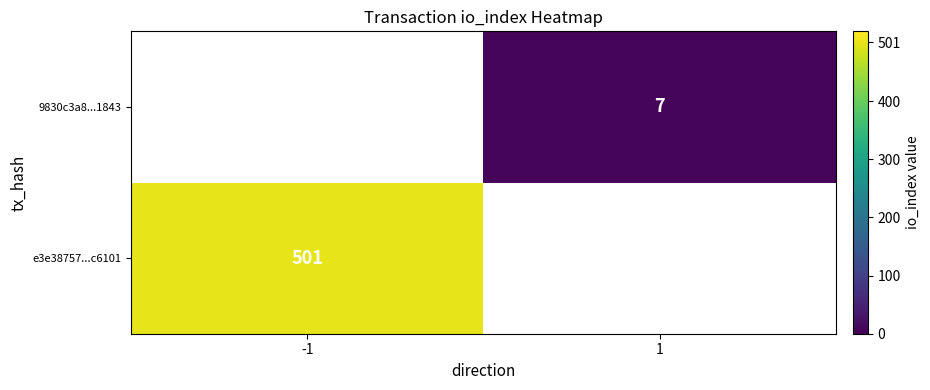

Count the number of data series in this chart.

2